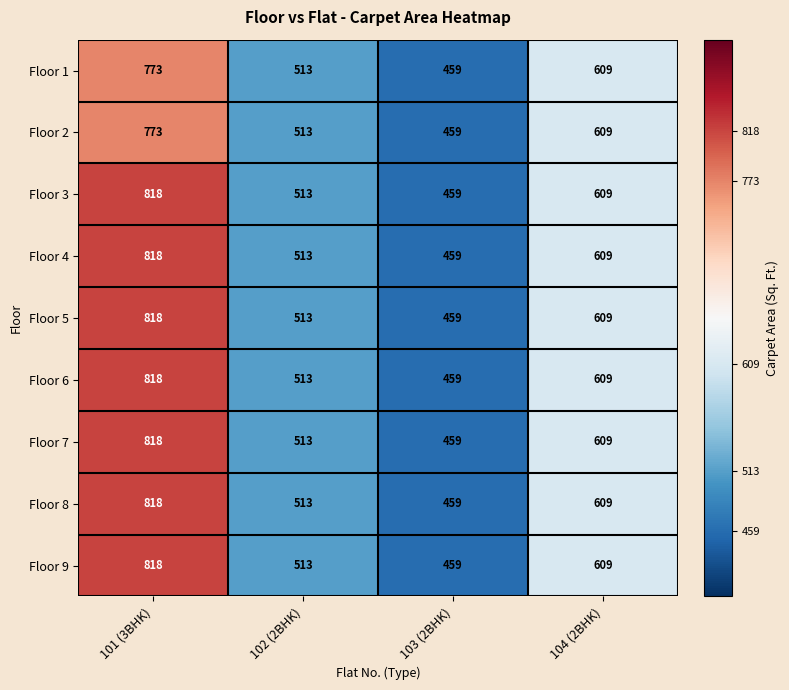

Rank the categories by Floor 6 value from lowest to highest.

103 (2BHK), 102 (2BHK), 104 (2BHK), 101 (3BHK)